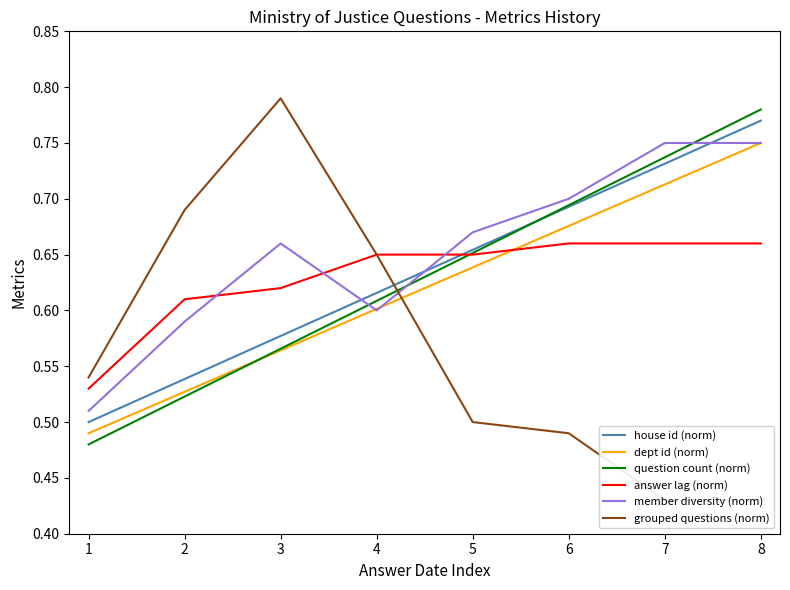

Reading left to right, what are all the values shown in this chart?

house id (norm): 0.5	0.5	0.6	0.6	0.7	0.7	0.7	0.8
dept id (norm): 0.5	0.5	0.6	0.6	0.6	0.7	0.7	0.8
question count (norm): 0.5	0.5	0.6	0.6	0.7	0.7	0.7	0.8
answer lag (norm): 0.5	0.6	0.6	0.7	0.7	0.7	0.7	0.7
member diversity (norm): 0.5	0.6	0.7	0.6	0.7	0.7	0.8	0.8
grouped questions (norm): 0.5	0.7	0.8	0.7	0.5	0.5	0.4	0.4